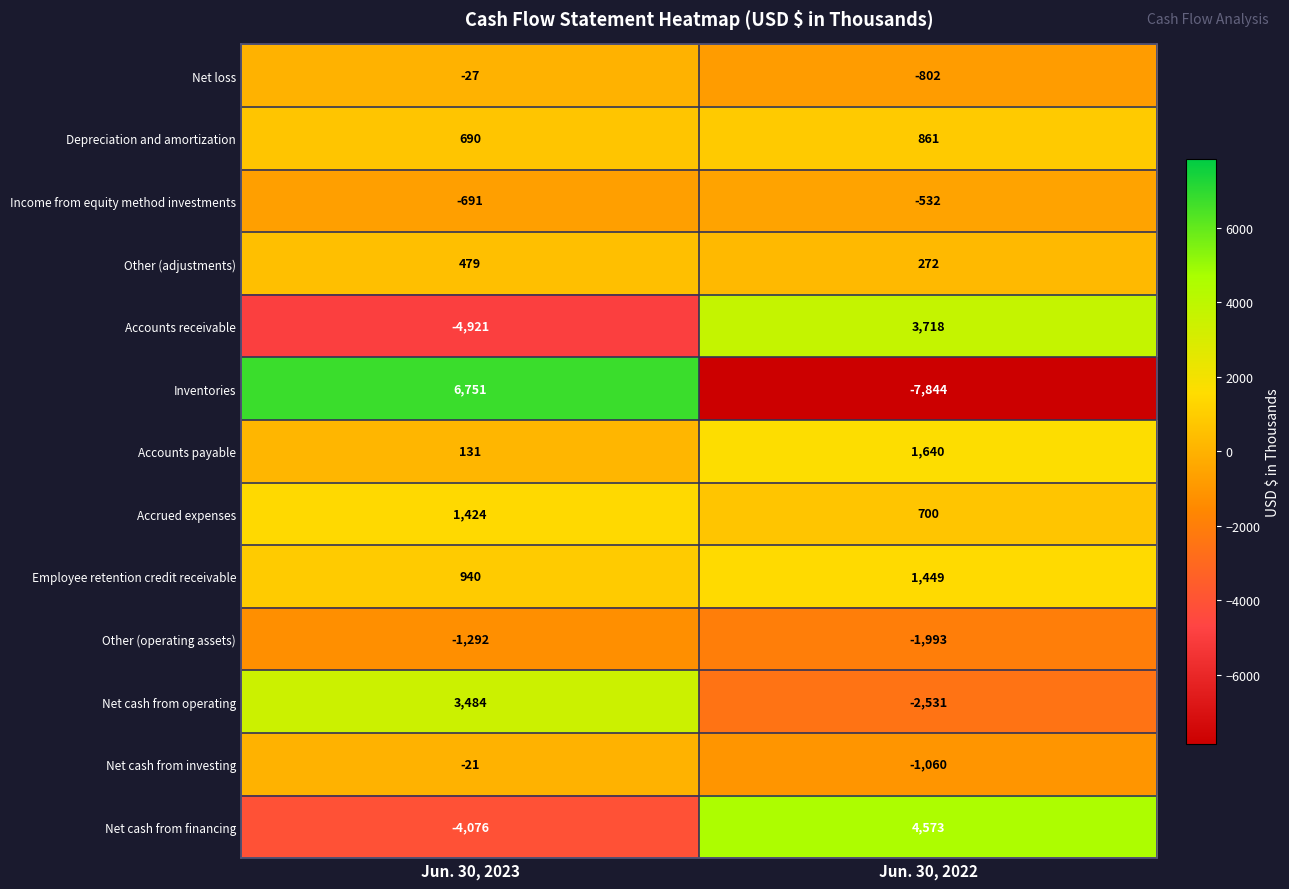

Reading left to right, transcribe all the data shown in this chart.

Net loss: -27	-802
Depreciation and amortization: 690	861
Income from equity method investments: -691	-532
Other (adjustments): 479	272
Accounts receivable: -4921	3718
Inventories: 6751	-7844
Accounts payable: 131	1640
Accrued expenses: 1424	700
Employee retention credit receivable: 940	1449
Other (operating assets): -1292	-1993
Net cash from operating: 3484	-2531
Net cash from investing: -21	-1060
Net cash from financing: -4076	4573